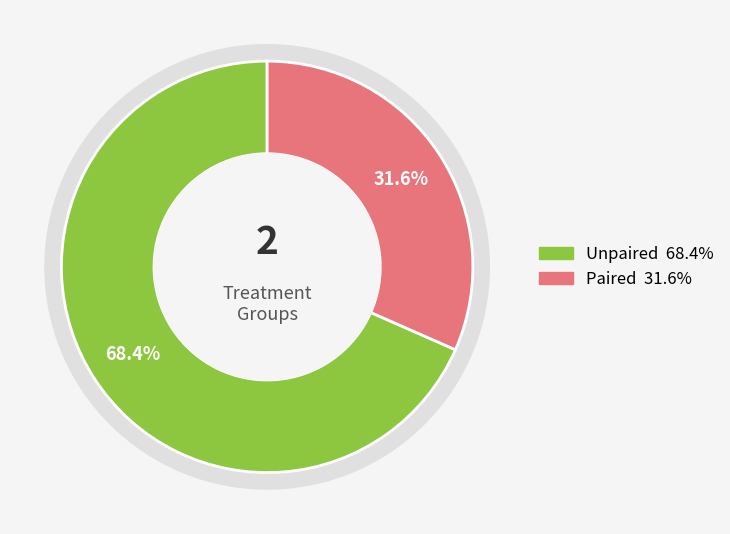

Count the number of slices in the pie.

2